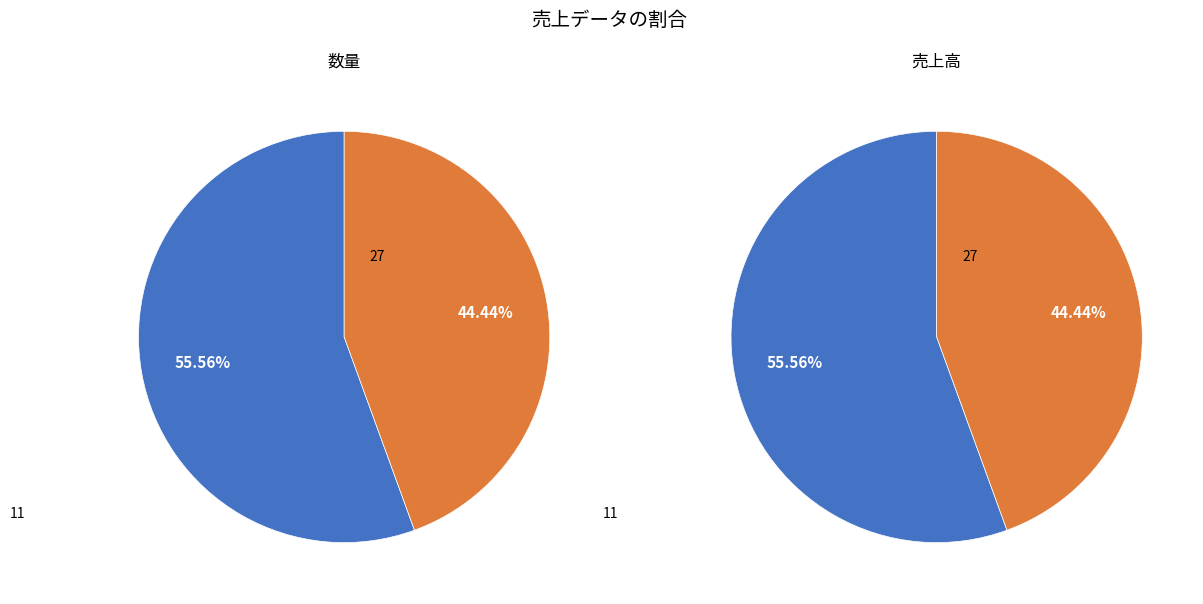

Which slice is the smallest?

11